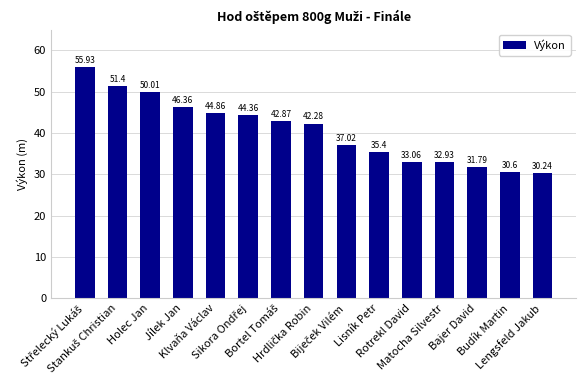

What is the difference between the second highest and second lowest values?

20.8